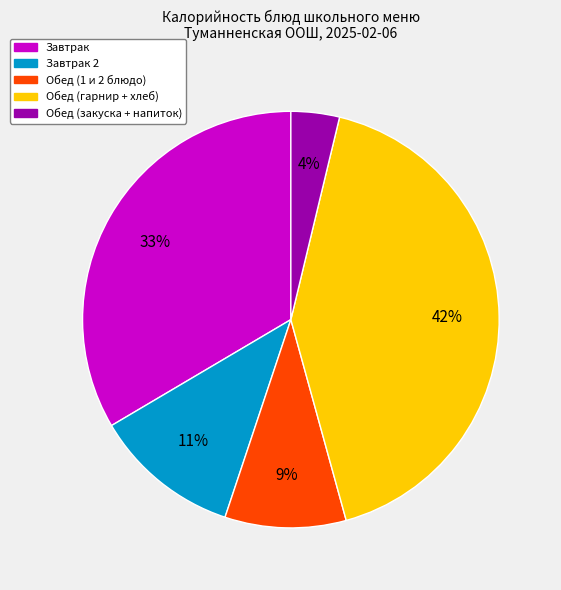

To the nearest percent, what is the average slice percentage?

20%